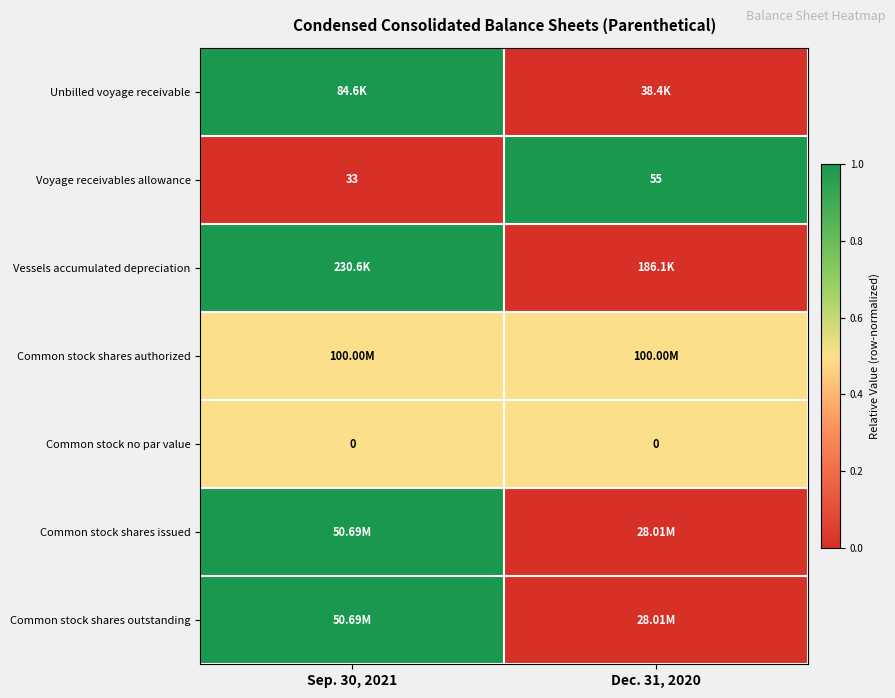

The Vessels accumulated depreciation series shows 0.0 at Dec. 31, 2020. True or false?

True